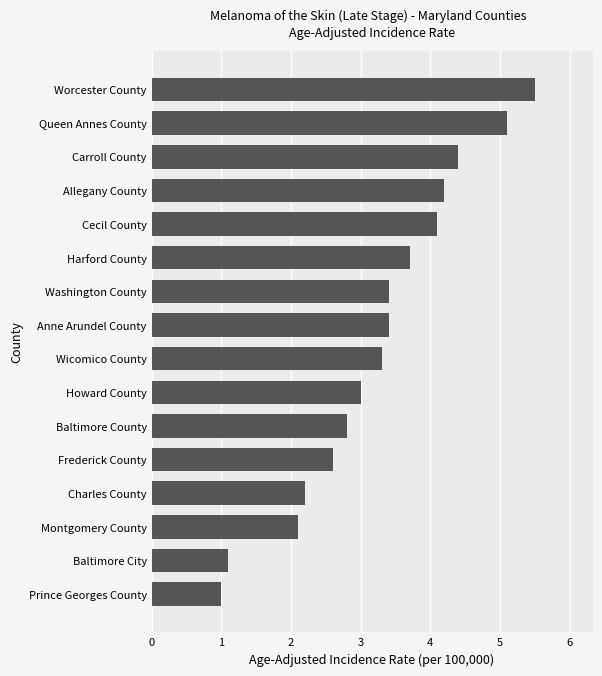

Reading top to bottom, transcribe all the data shown in this chart.

Worcester County=5.5	Queen Annes County=5.1	Carroll County=4.4	Allegany County=4.2	Cecil County=4.1	Harford County=3.7	Washington County=3.4	Anne Arundel County=3.4	Wicomico County=3.3	Howard County=3.0	Baltimore County=2.8	Frederick County=2.6	Charles County=2.2	Montgomery County=2.1	Baltimore City=1.1	Prince Georges County=1.0